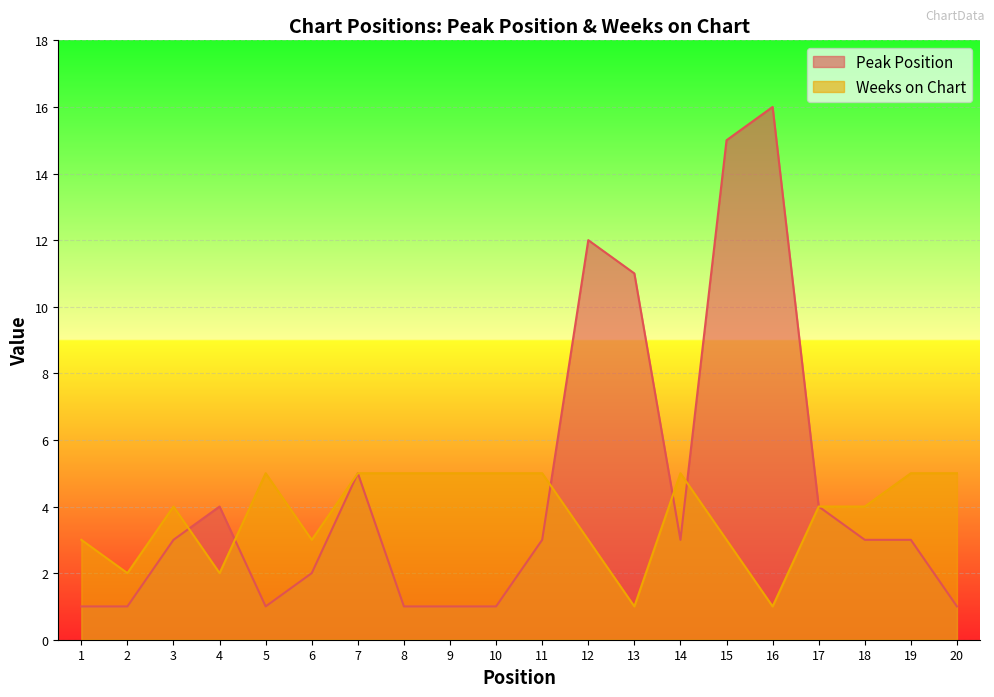

At which category does the chart reach its peak across all series?

16